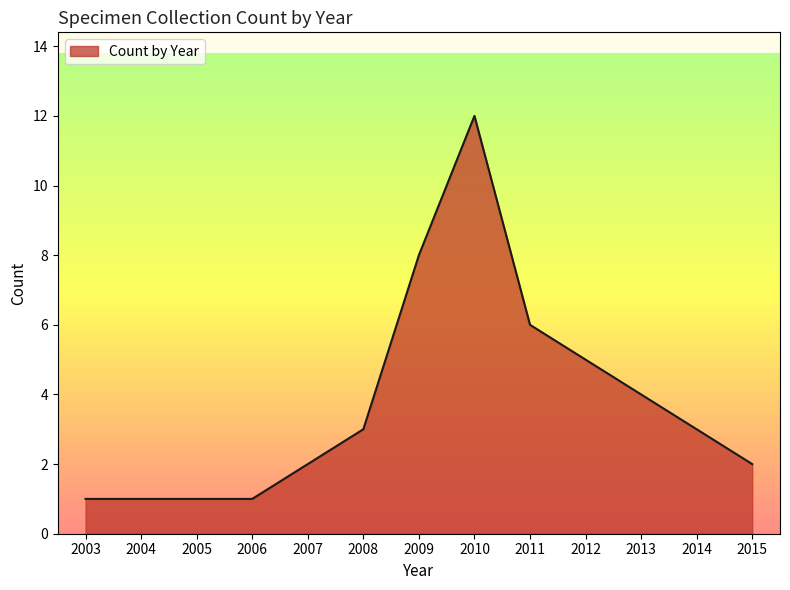

What is the average value?

4